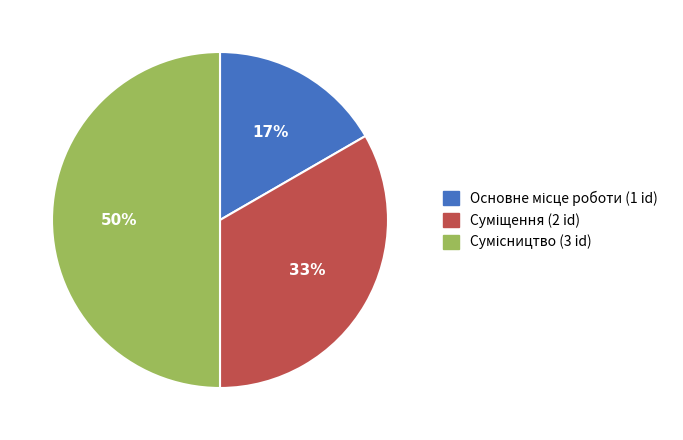

To the nearest percent, what is the difference between the largest and smallest slice percentages?

33%